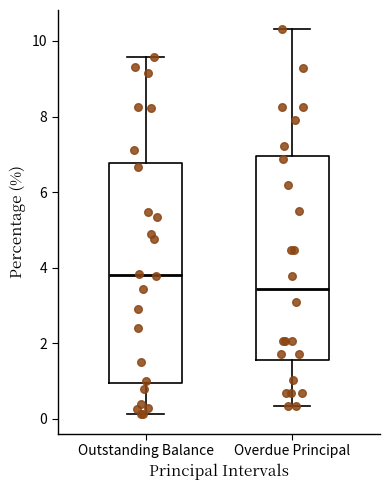

Which box is the tallest, from its lower edge to its upper edge?

Outstanding Balance